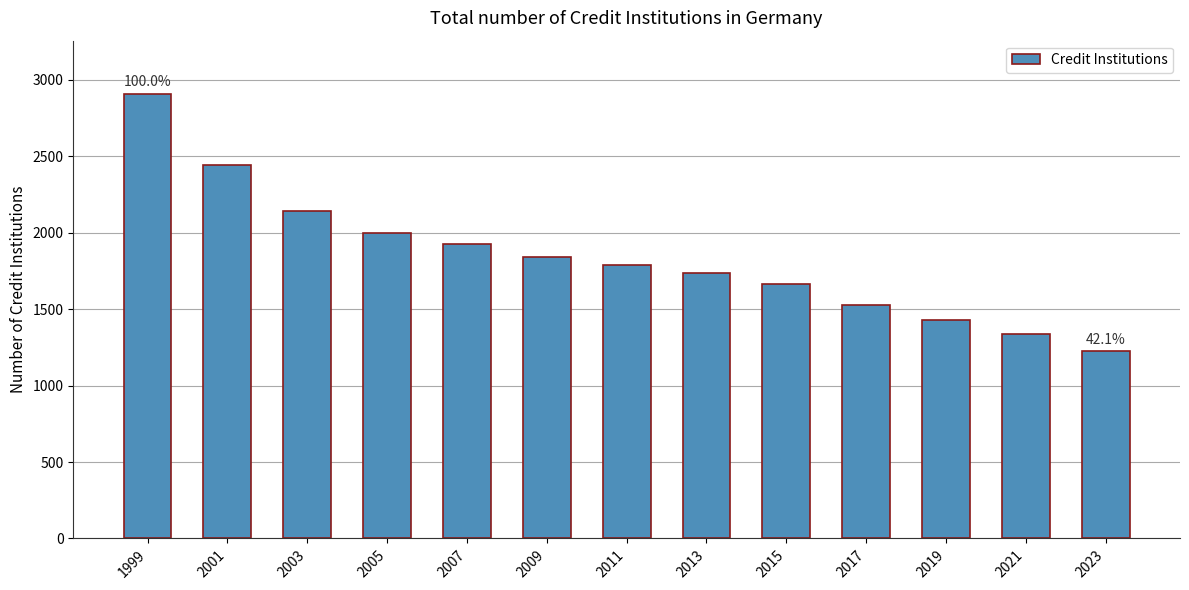

Approximately how many times larger is the value at 2019 compared to 2007?

0.7